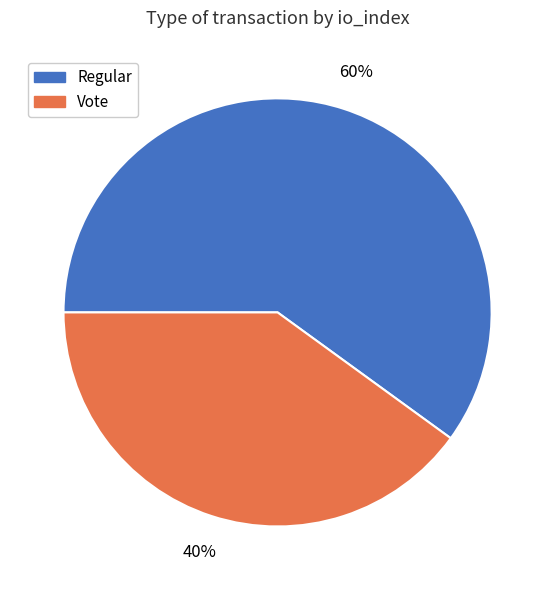

Count the number of slices in the pie.

2